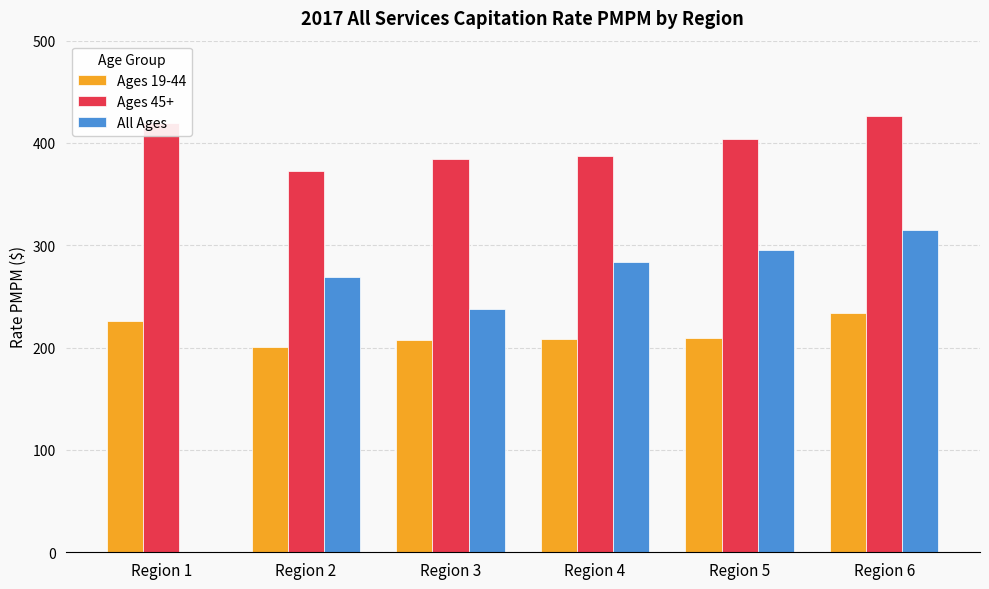

How many groups of bars are there?

6